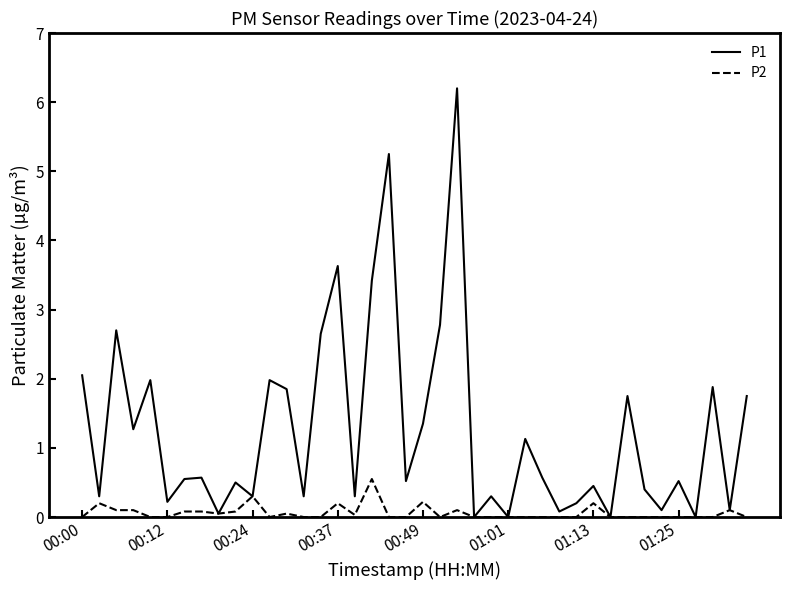

Rank the series by their maximum value, from lowest to highest.

P2, P1